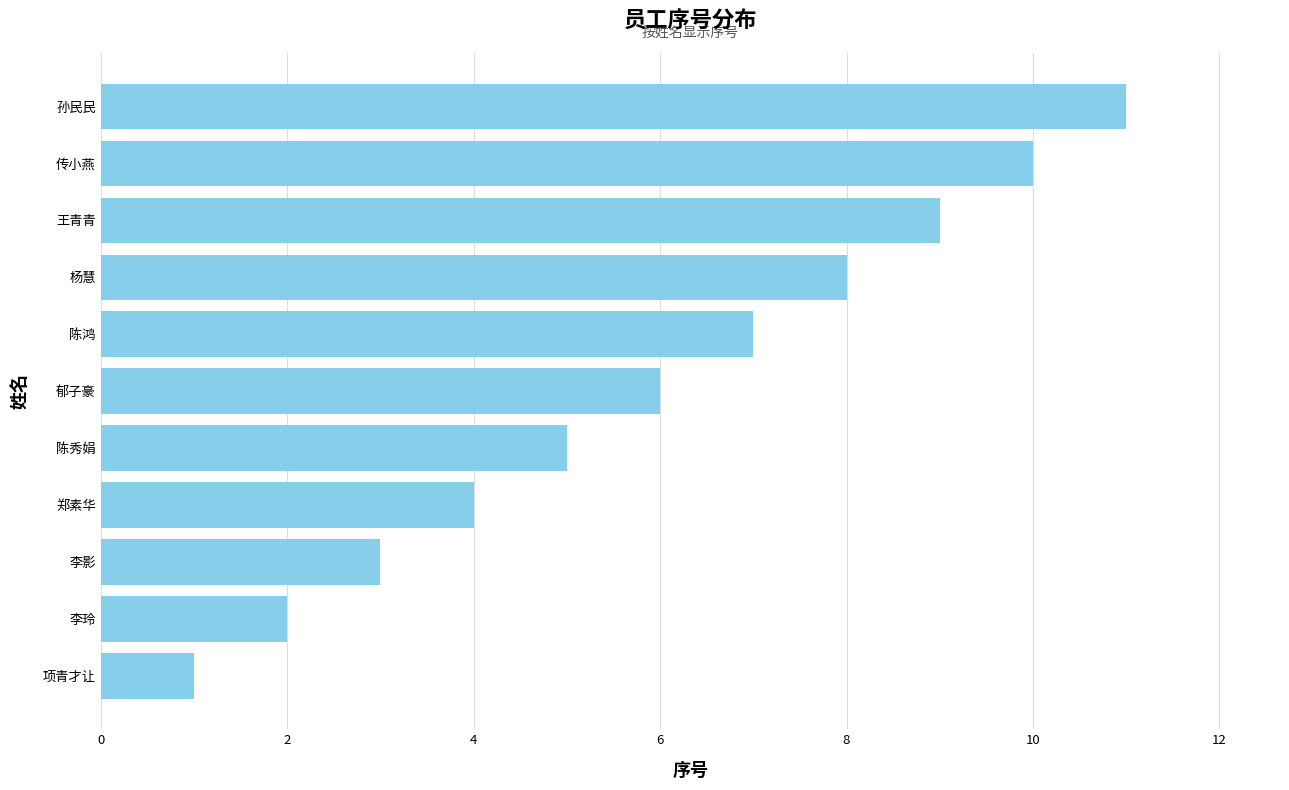

Rank the categories by value from highest to lowest.

孙民民, 传小燕, 王青青, 杨慧, 陈鸿, 郁子豪, 陈秀娟, 郑素华, 李影, 李玲, 项青才让